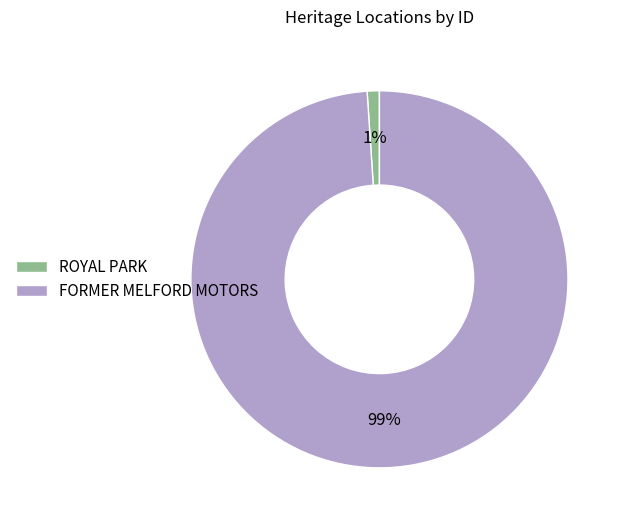

Which category has the smallest portion of the pie?

ROYAL PARK